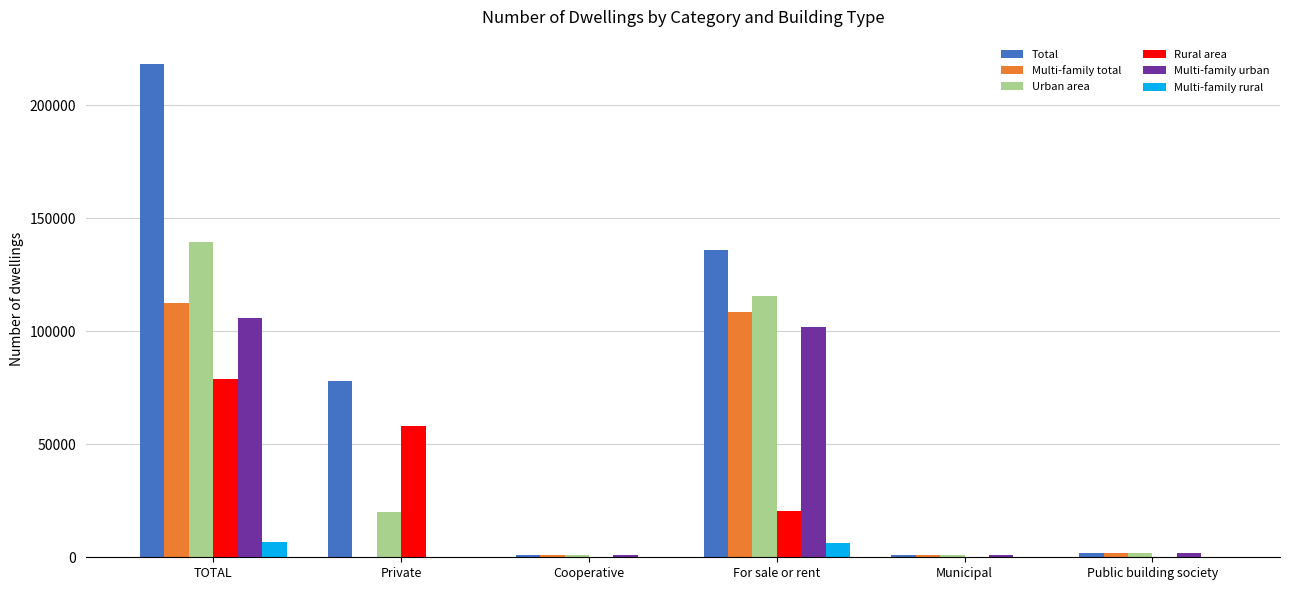

Are the bars grouped side by side (vs. stacked)?

Yes